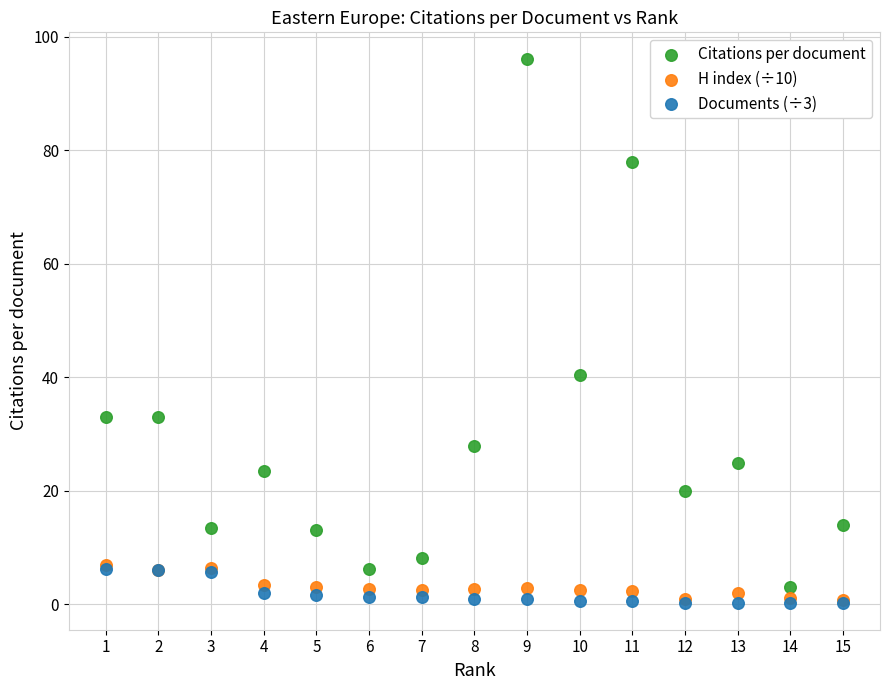

In the Citations per document series, what Y value is closest to 49?

40.5